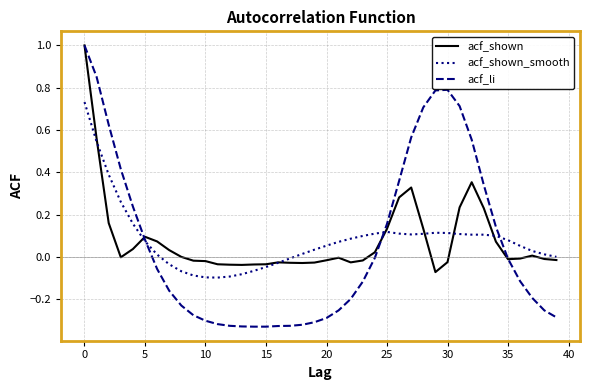

Which series has the widest spread of values?

acf_li